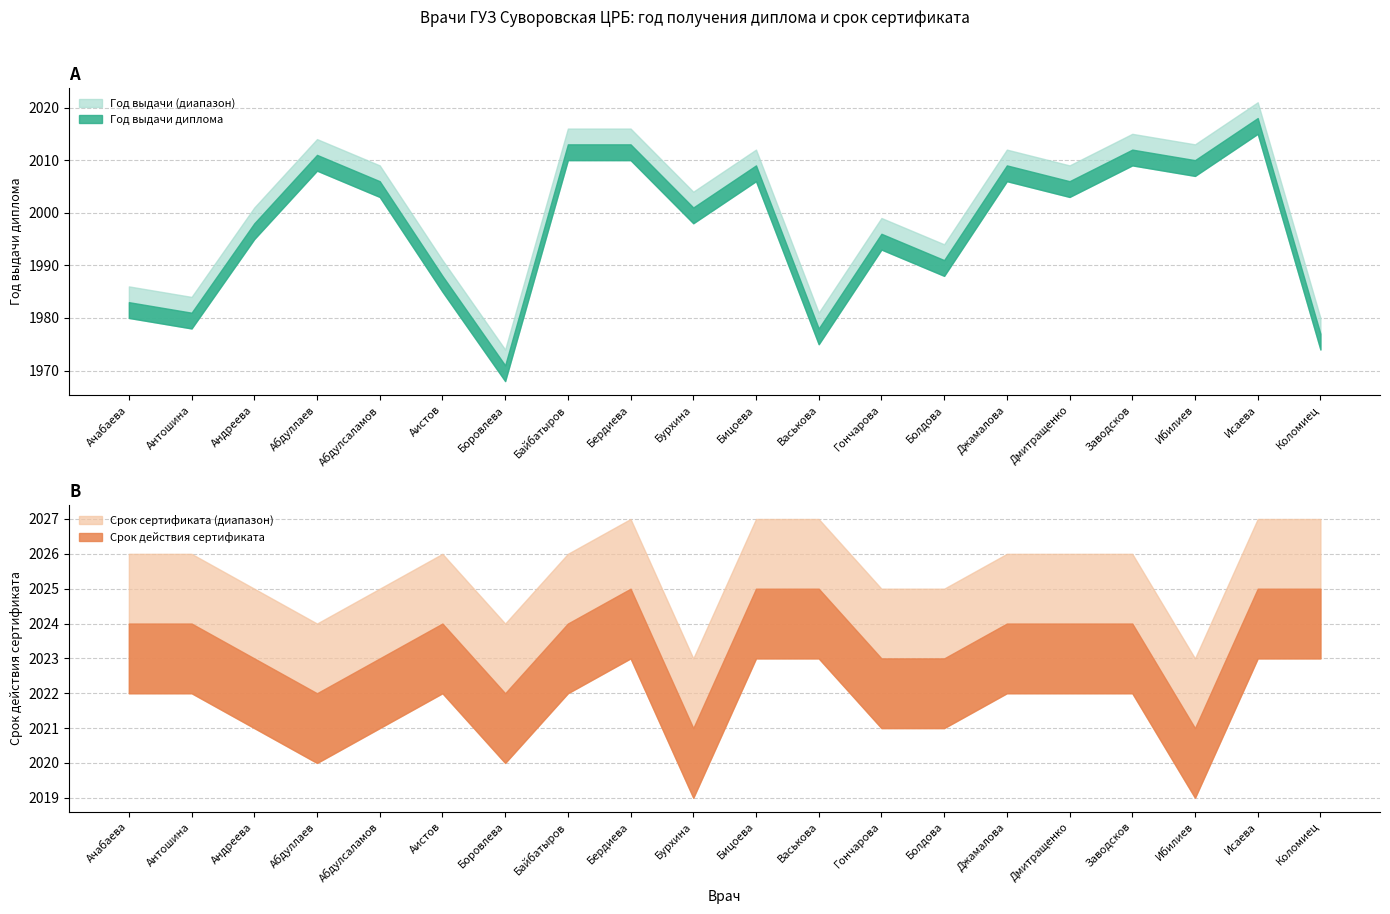

The Год выдачи (lower) series shows 609 at Ачабаева. True or false?

False